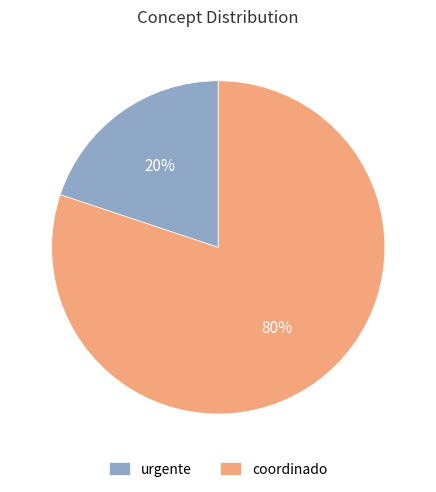

How many segments does this pie chart have?

2